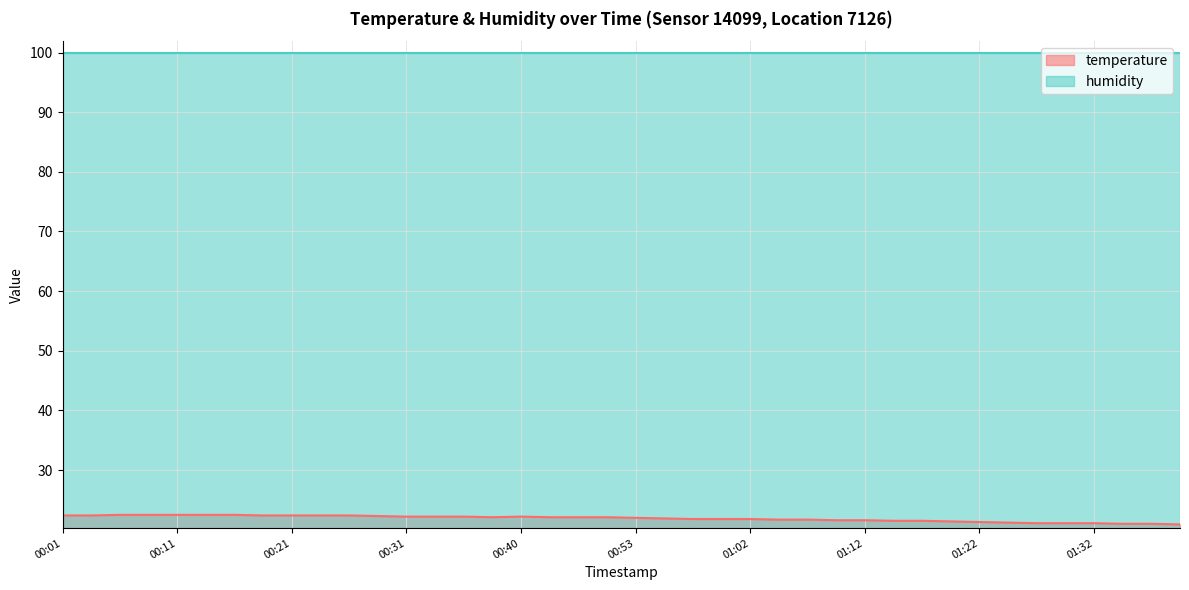

Reading right to left, extract all data points from this chart.

20.9	21.0	21.0	21.1	21.1	21.1	21.2	21.3	21.4	21.5	21.5	21.6	21.6	21.7	21.7	21.8	21.8	21.8	21.9	22.0	22.1	22.1	22.1	22.2	22.1	22.2	22.2	22.2	22.3	22.4	22.4	22.4	22.4	22.5	22.5	22.5	22.5	22.5	22.4	22.4